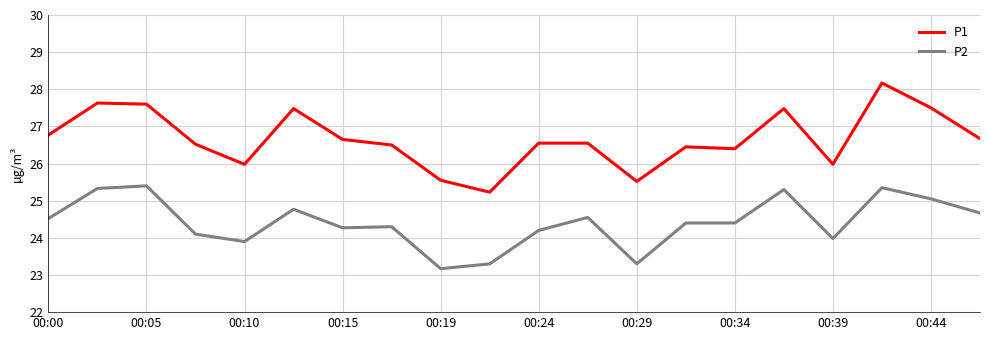

What is the maximum value shown in the chart?

28.2